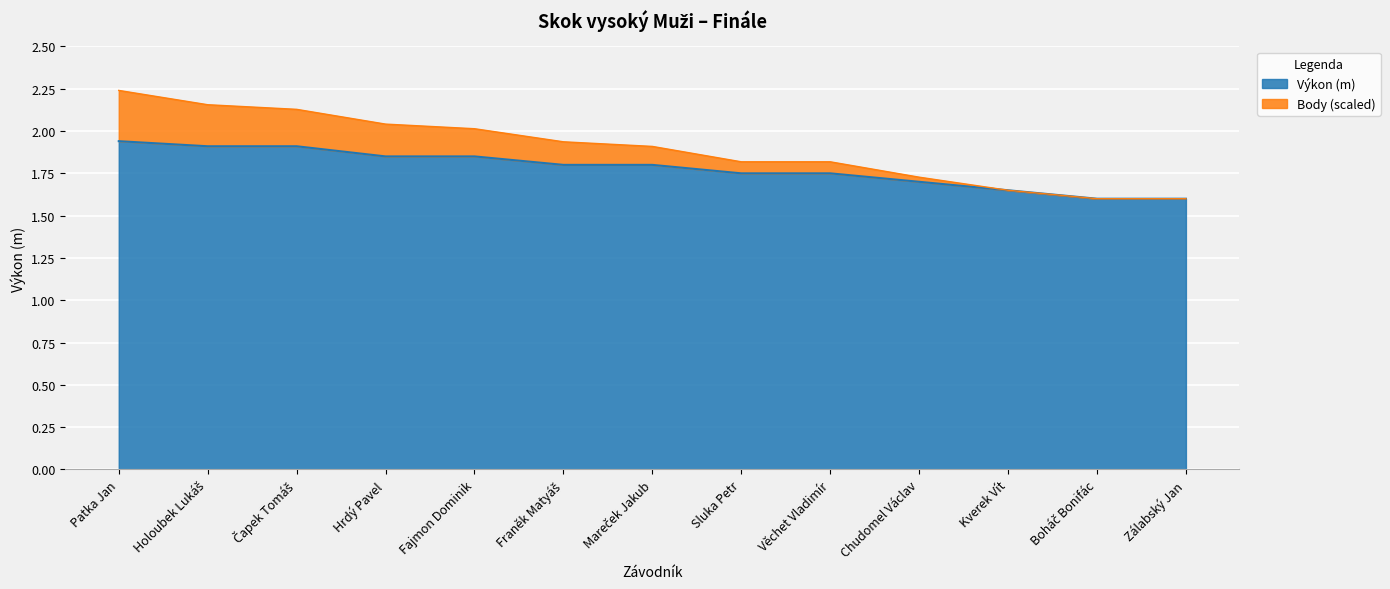

What is the difference between the Body values at Hrdý Pavel and Mareček Jakub?

0.1